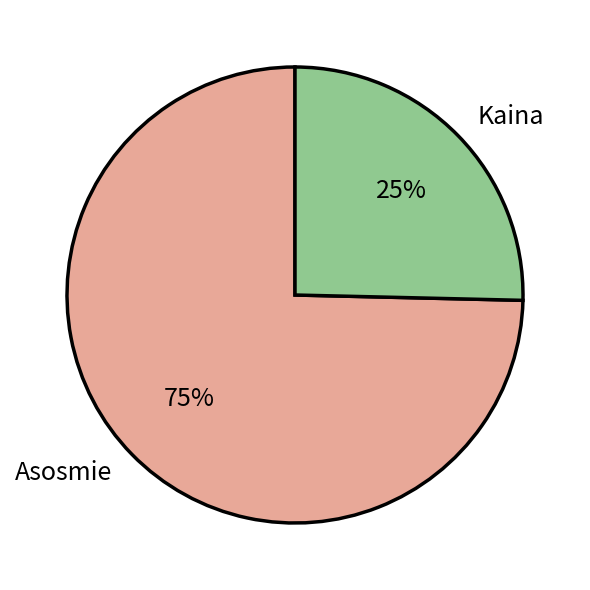

Between Asosmie and Kaina, which is larger?

Asosmie